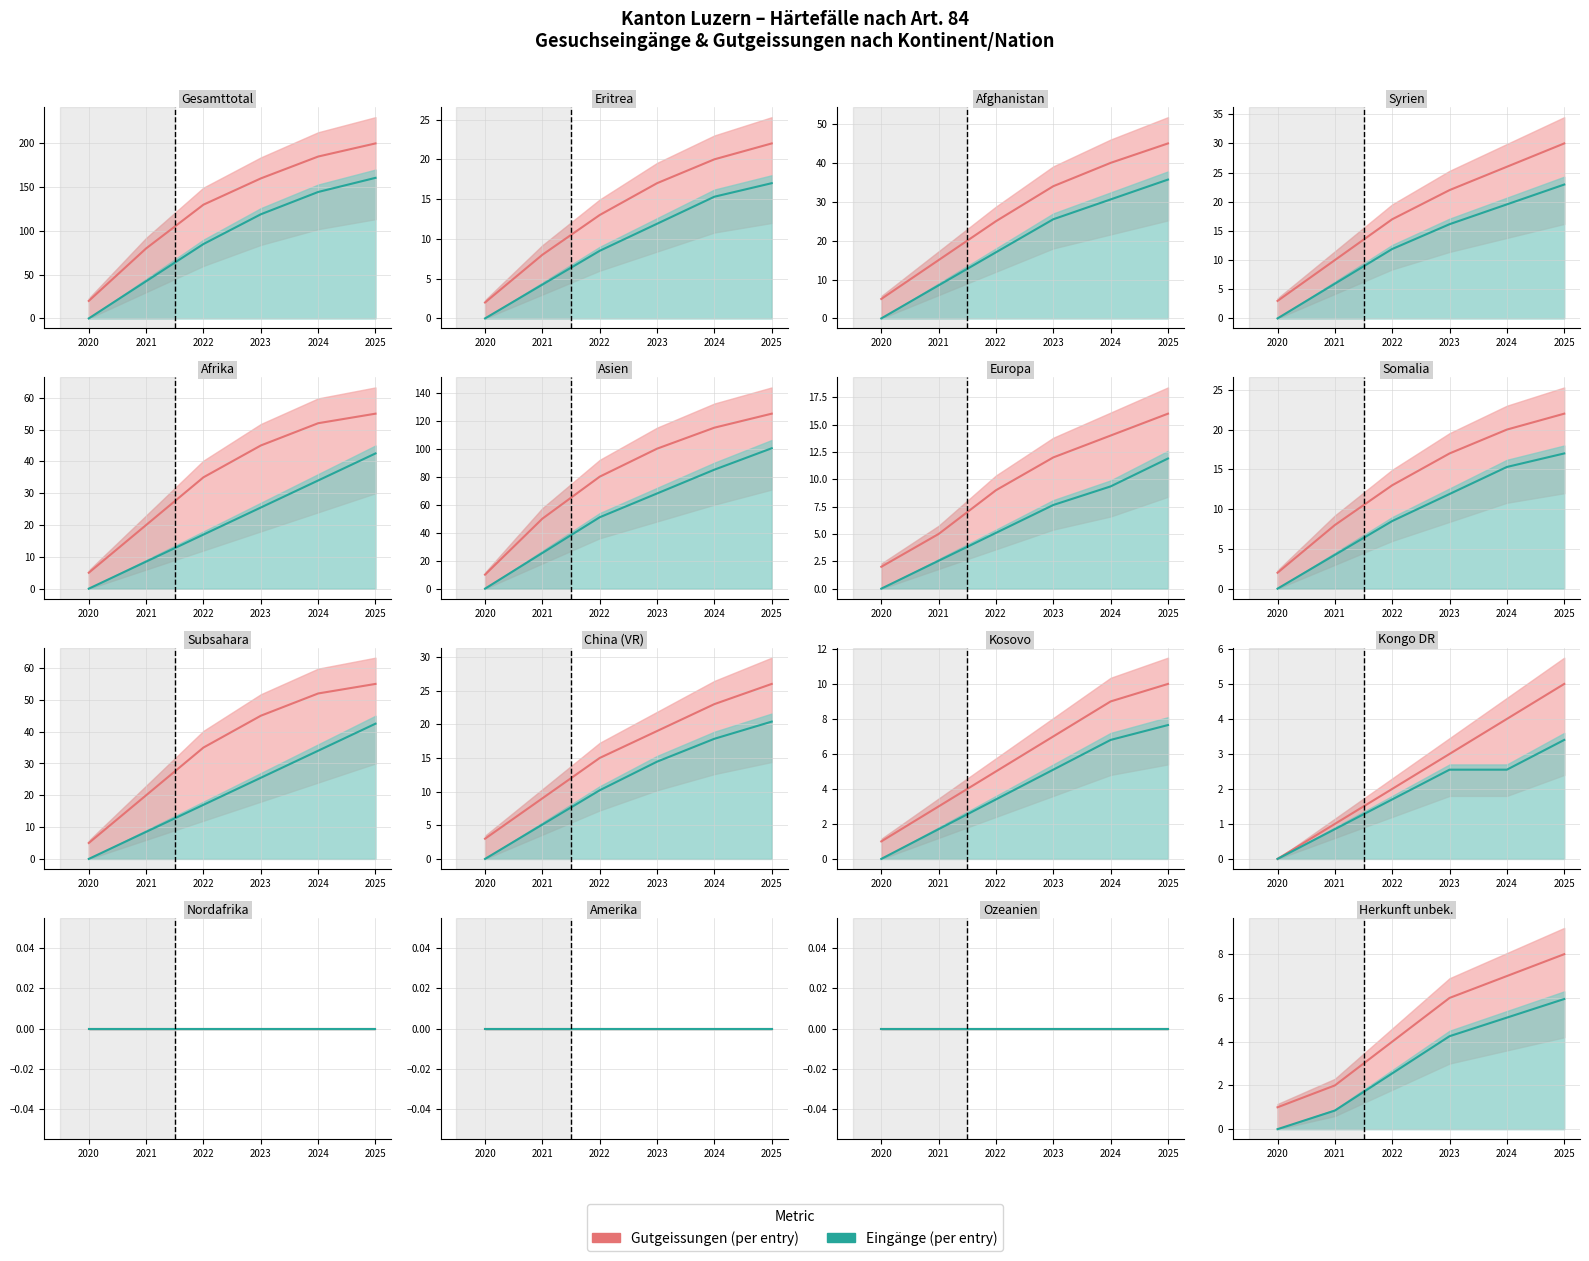

True or false: Gutgeissungen has more than 0 points higher than both neighbors.

False